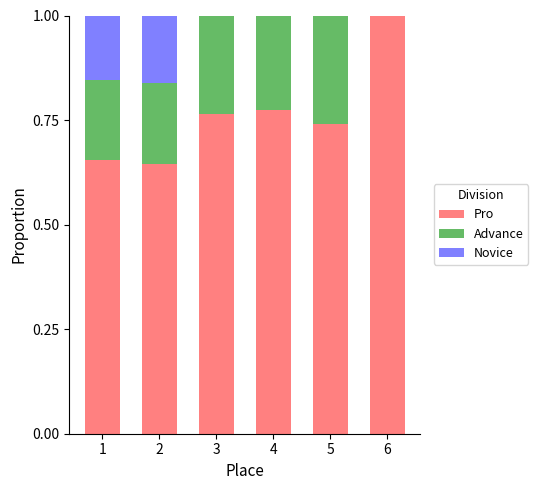

What is the total value across all series at 2?

1.0